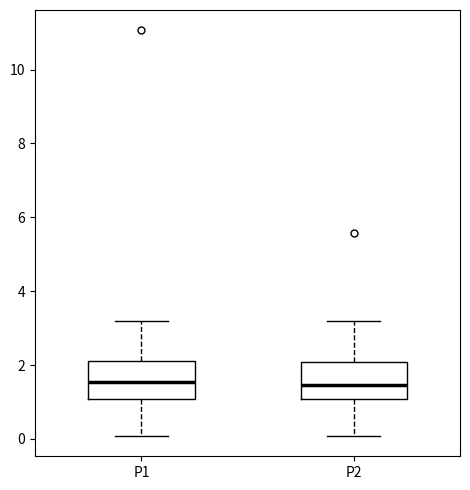

Reading left to right, transcribe this box plot: for each box, give where its median line is, the range the box spans, and where its two whiskers end, as read against the y-axis. The values are not printed on the chart, so give them approximately, as read against the axis.

P1: median 1.6, box 1.0 to 2.2, whiskers 0.0 to 3.2
P2: median 1.4, box 1.0 to 2.0, whiskers 0.0 to 3.2